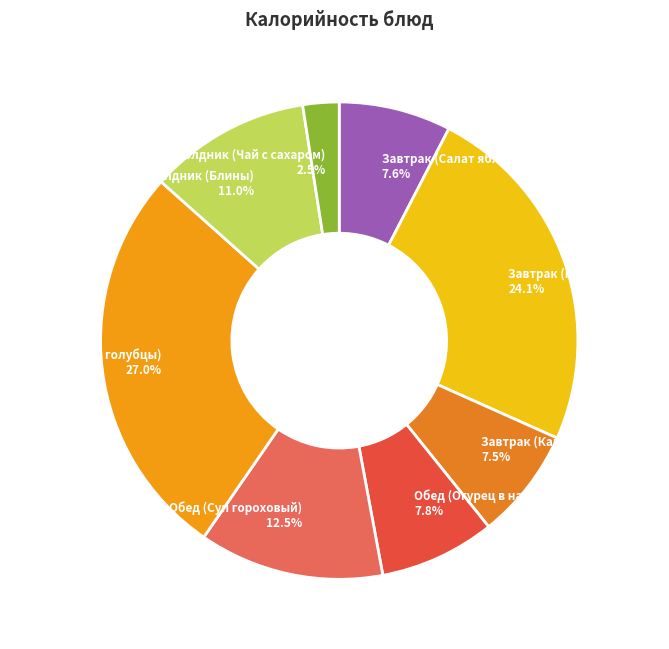

Which slice is the smallest?

Полдник (Чай с сахаром)